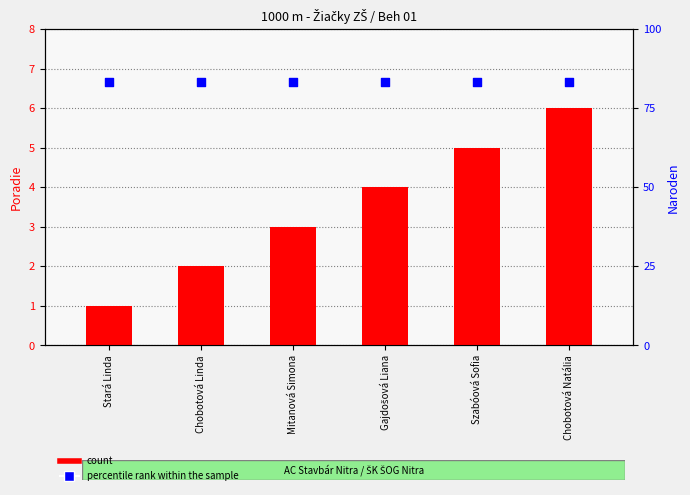

Which series has the largest total across all categories?

percentile rank within the sample